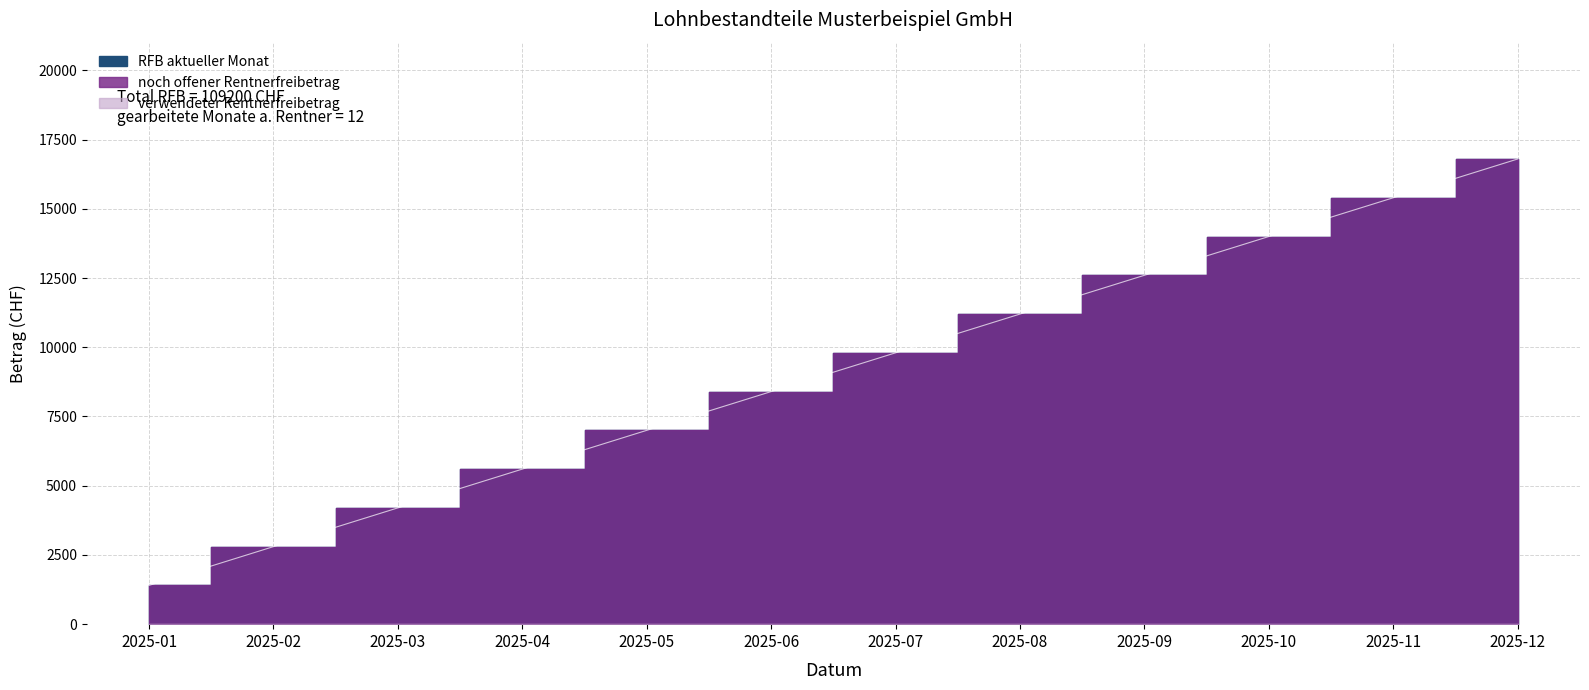

What is the difference between the second highest and minimum values in the noch offener Rentnerfreibetrag series?

14000